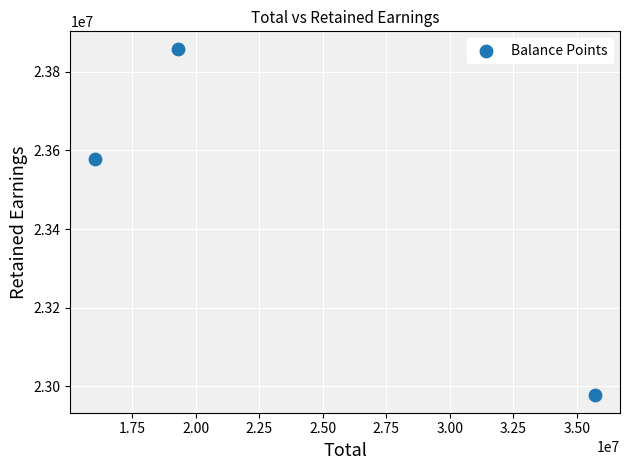

What is the average X value?

23698333